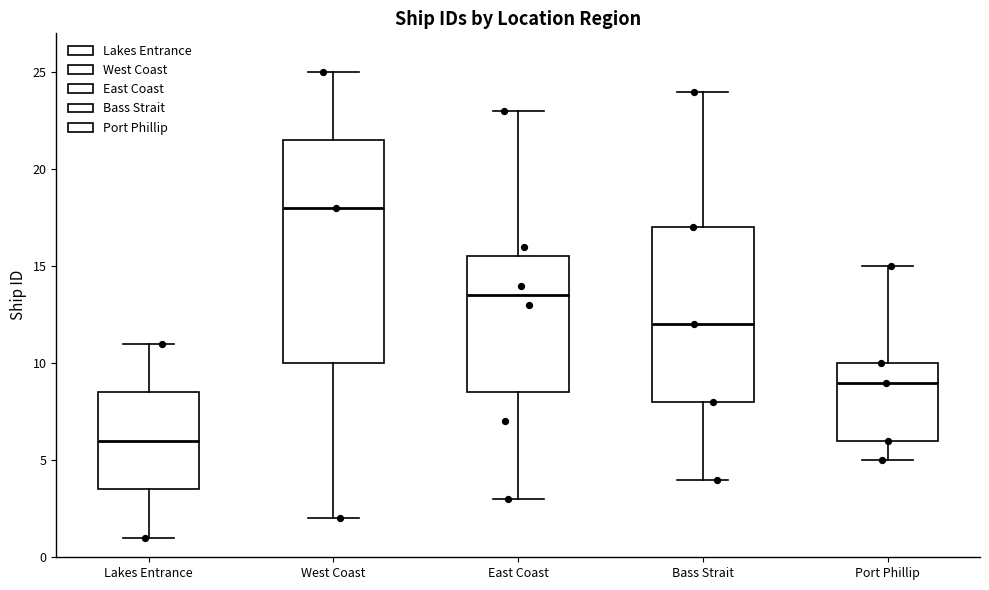

Reading left to right, transcribe this box plot: for each box, give where its median line is, the range the box spans, and where its two whiskers end, as read against the y-axis. The values are not printed on the chart, so give them approximately, as read against the axis.

Lakes Entrance: median 6.0, box 3.5 to 8.5, whiskers 1.0 to 11.0
West Coast: median 18.0, box 10.0 to 21.5, whiskers 2.0 to 25.0
East Coast: median 13.5, box 8.5 to 15.5, whiskers 3.0 to 23.0
Bass Strait: median 12.0, box 8.0 to 17.0, whiskers 4.0 to 24.0
Port Phillip: median 9.0, box 6.0 to 10.0, whiskers 5.0 to 15.0